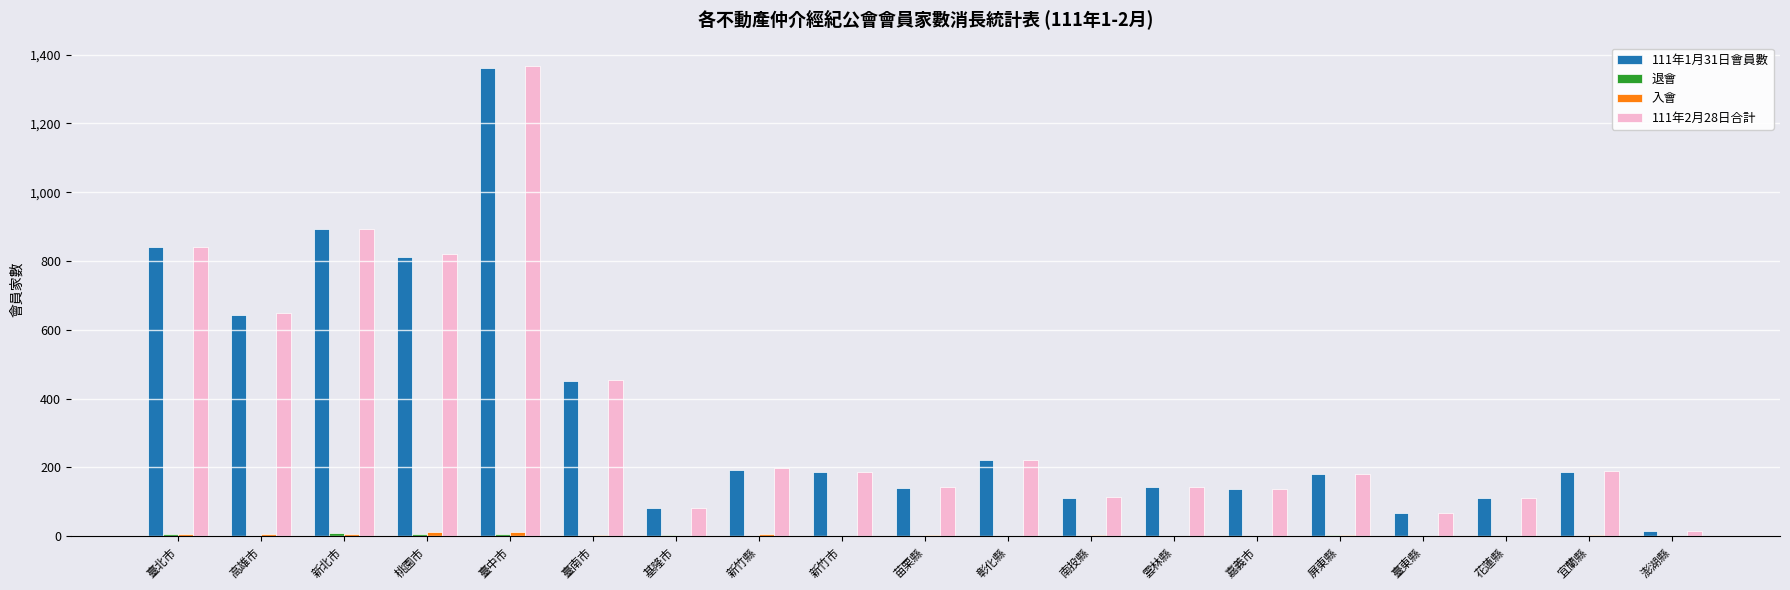

What is the total value across all series at 宜蘭縣?

378